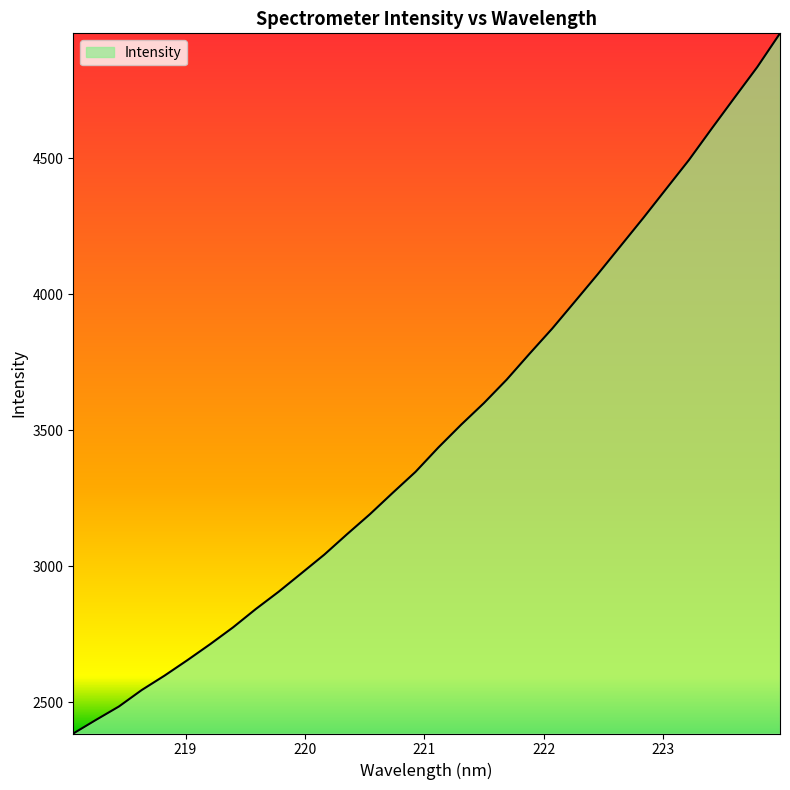

What is the maximum value shown in the chart?

4959.3